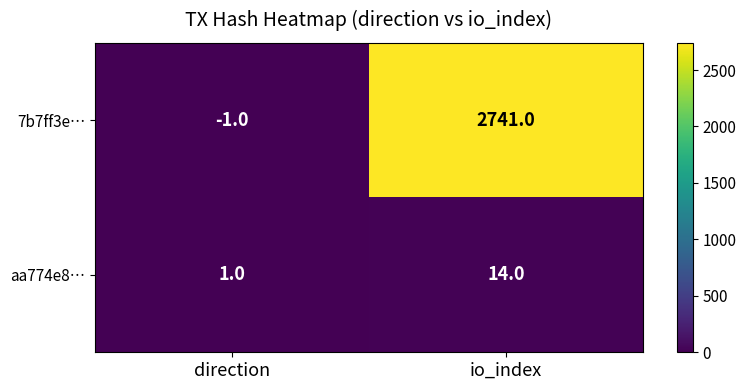

What value does the 7b7ff3e… series have at io_index?

2741